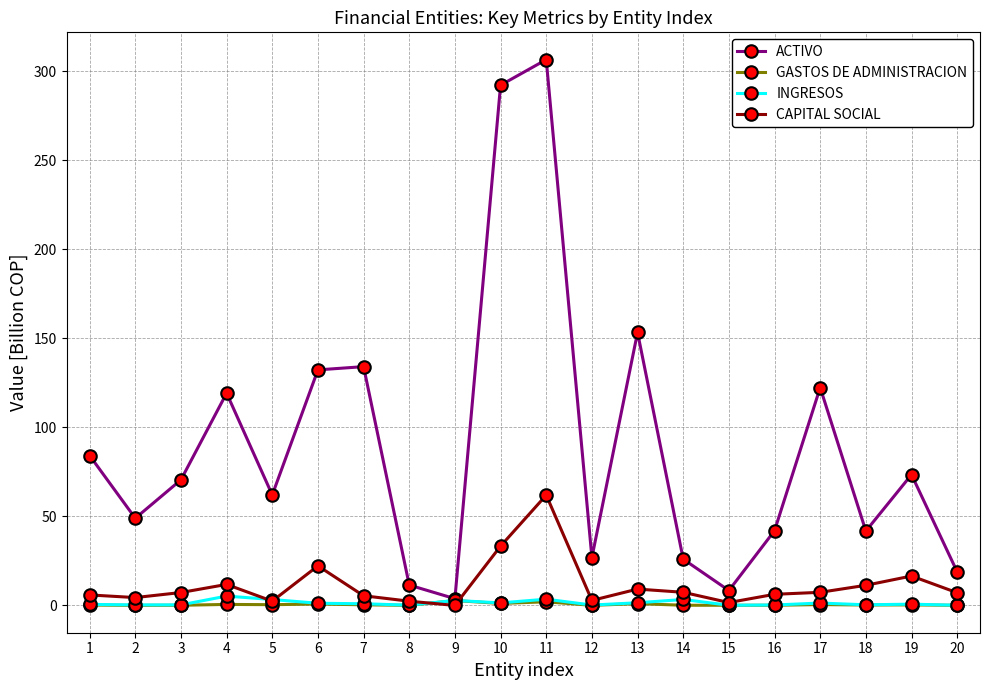

Count the number of categories in the chart.

20